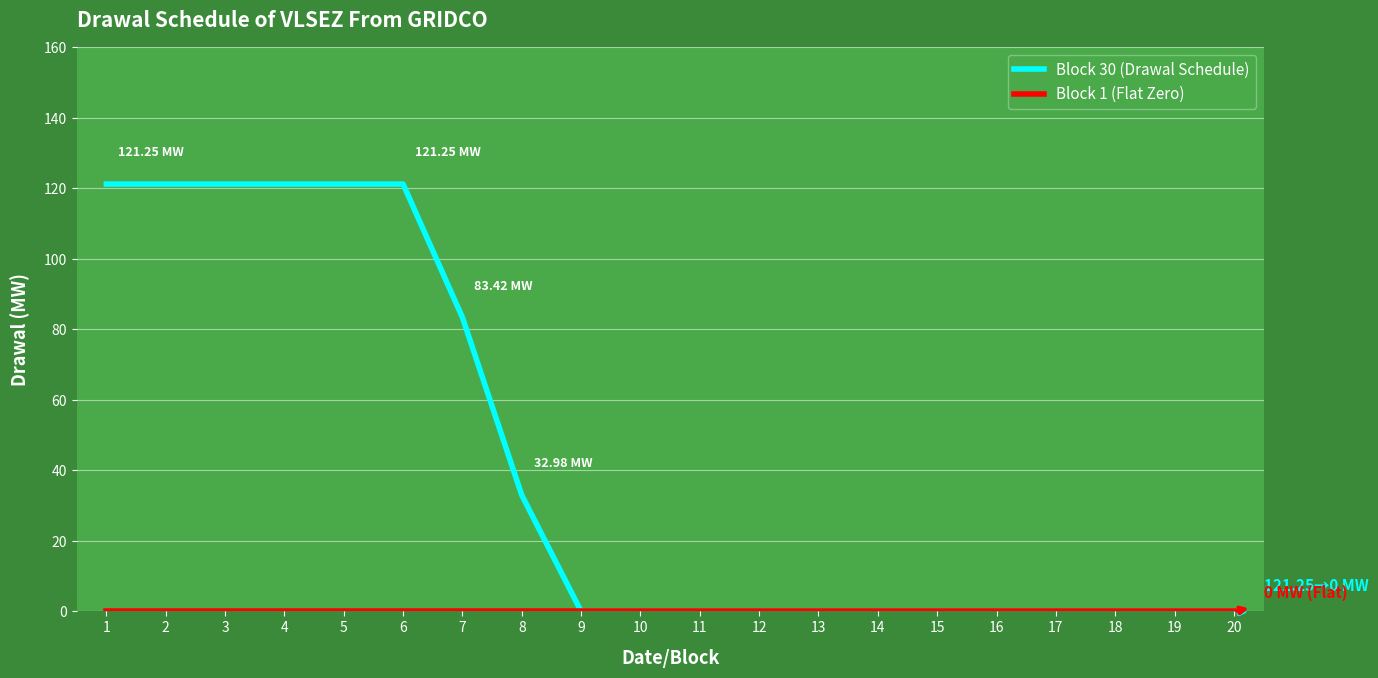

Which series has the largest total across all categories?

Block 30 (Drawal Schedule)